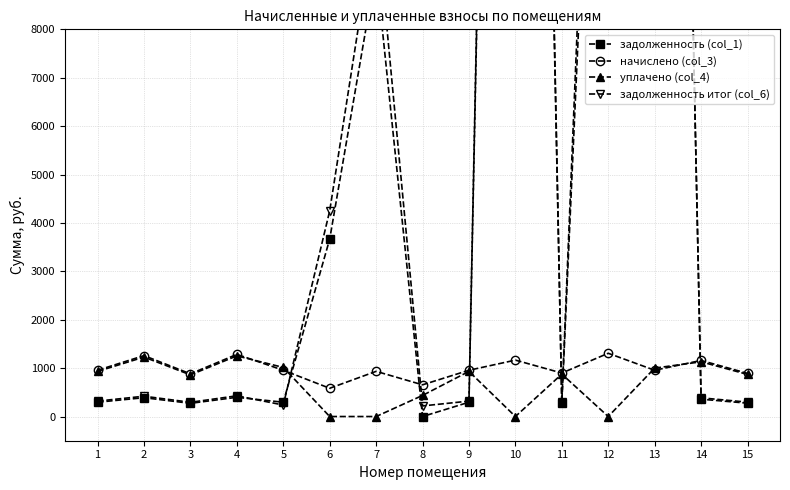

How many times do задолженность (col_1) and уплачено (col_4) cross each other?

6